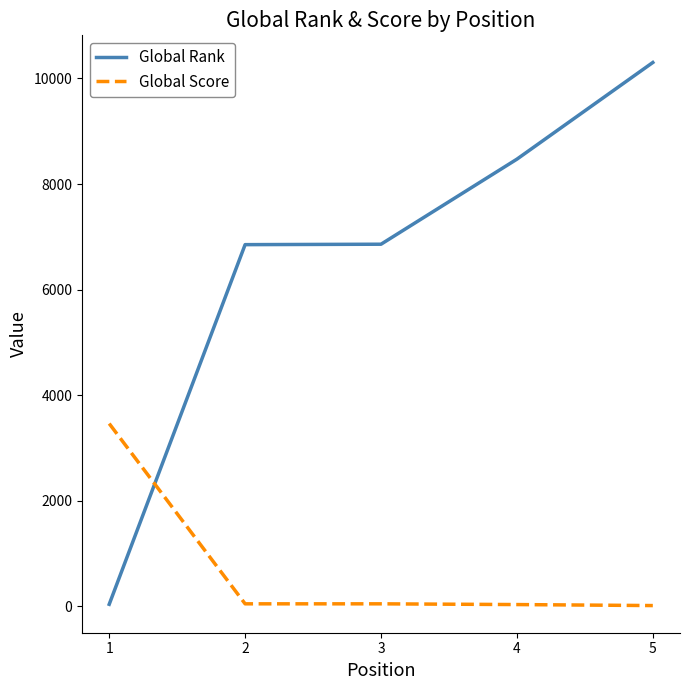

What is the lowest value of the Global Rank series?

41